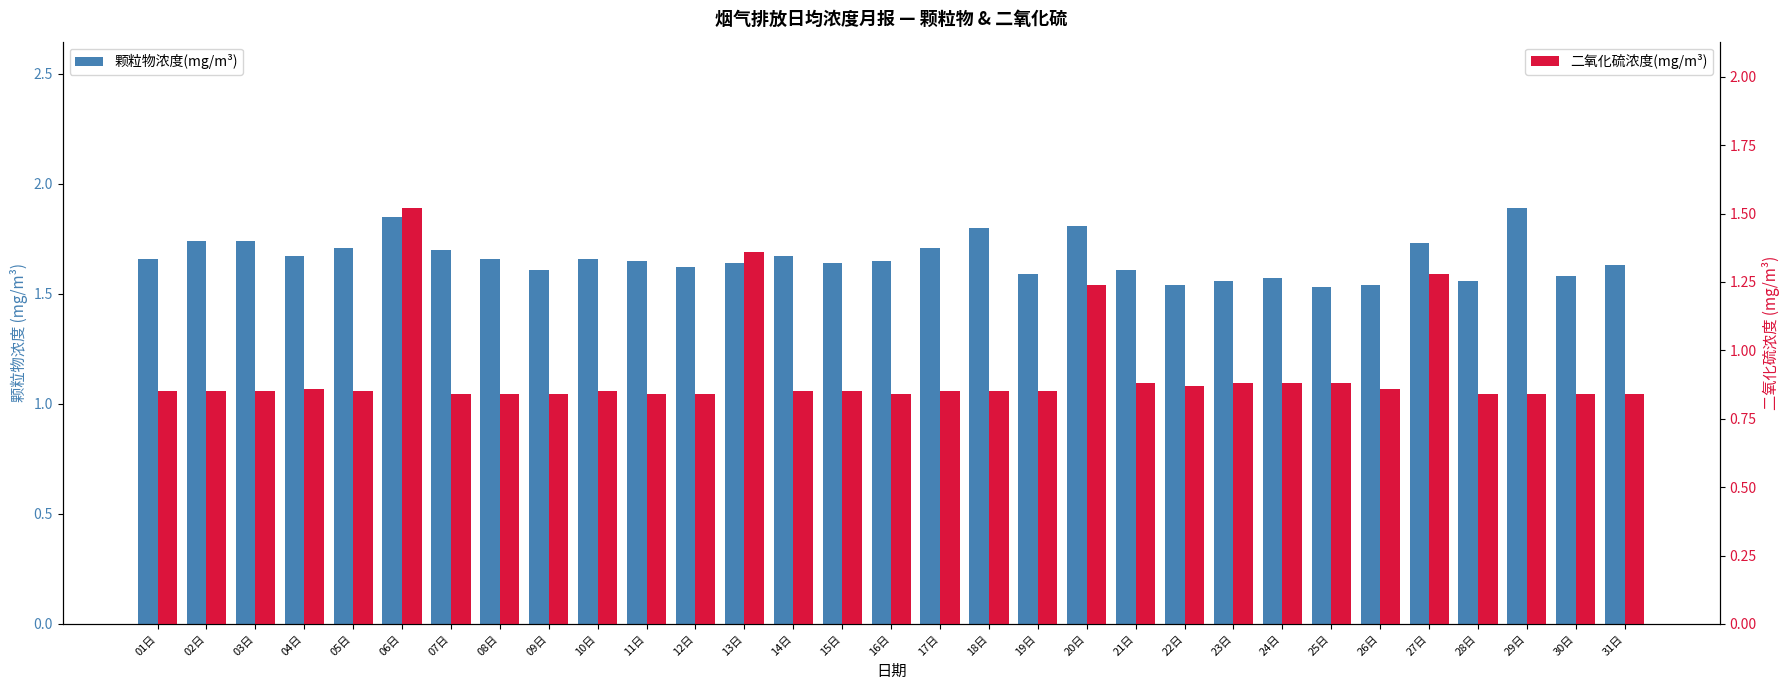

What position from the left is 31日?

31